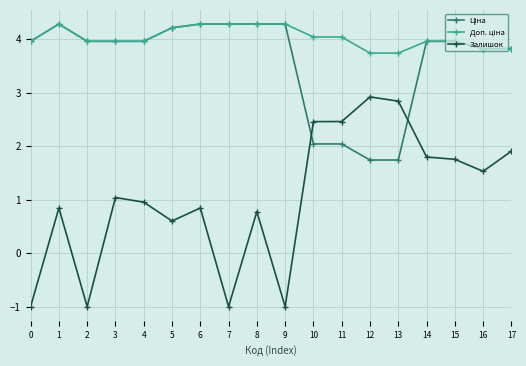

What is the value of the Залишок point at the 3rd from the left?

-1.0